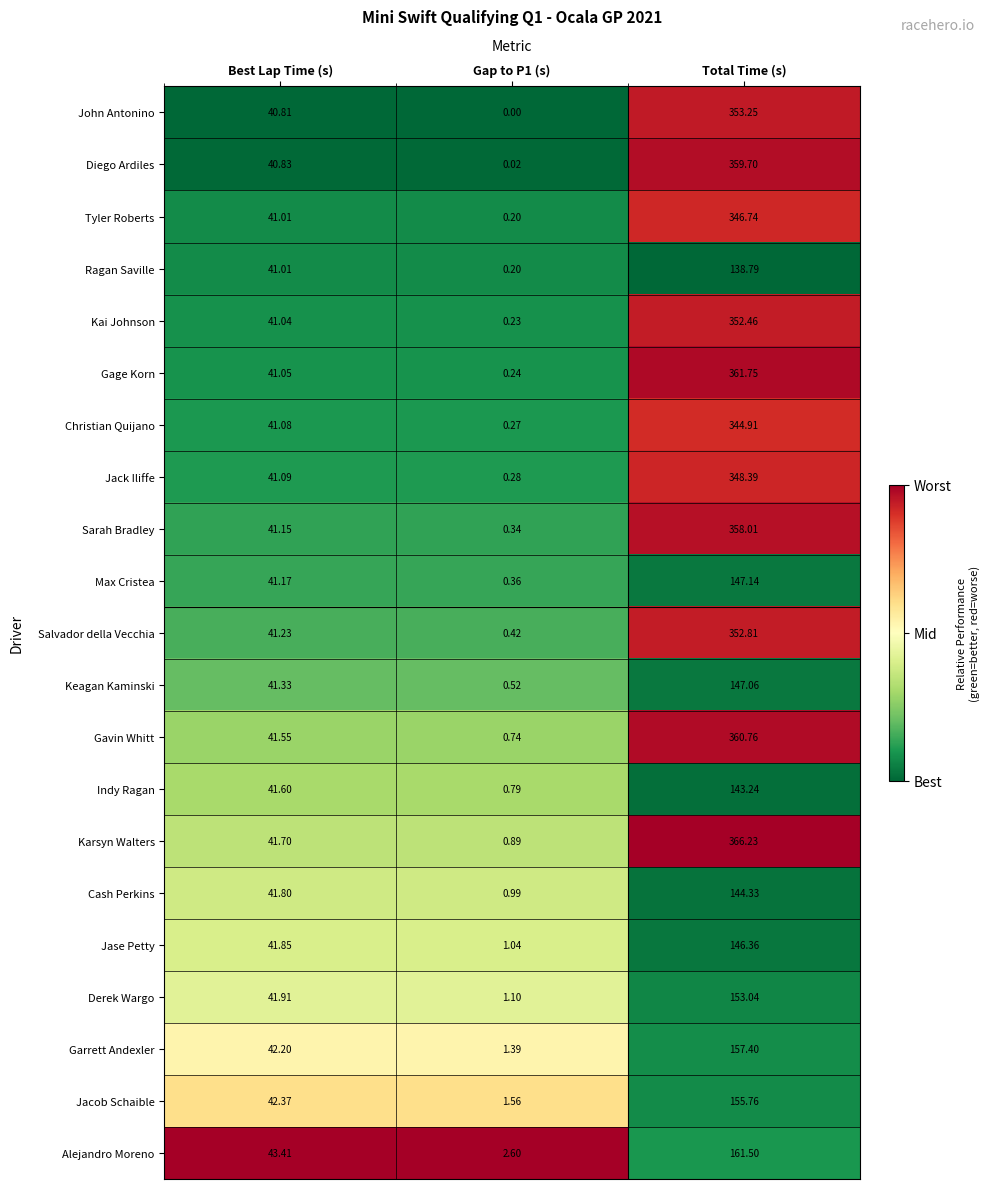

At how many categories does at least one series exceed 0?

3